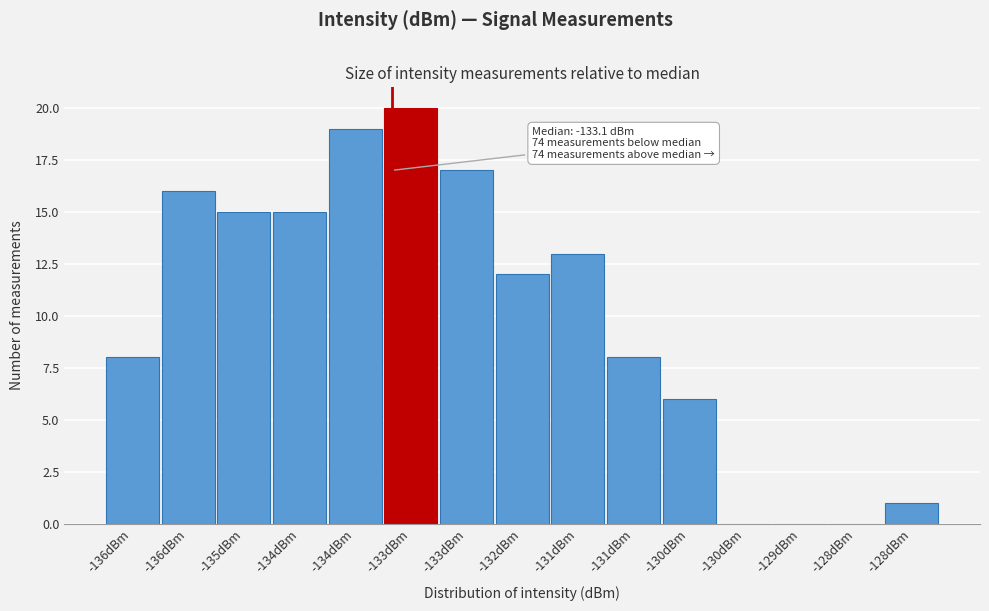

How many distinct data groups are displayed?

1